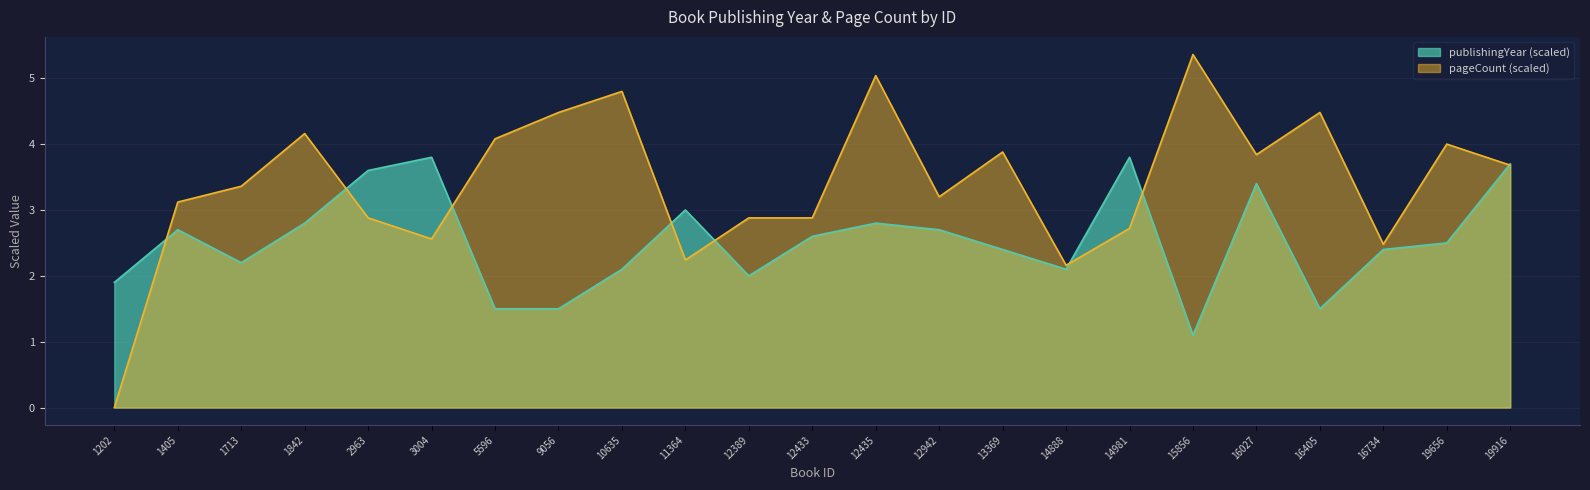

How many values in the publishingYear series exceed 2?

17